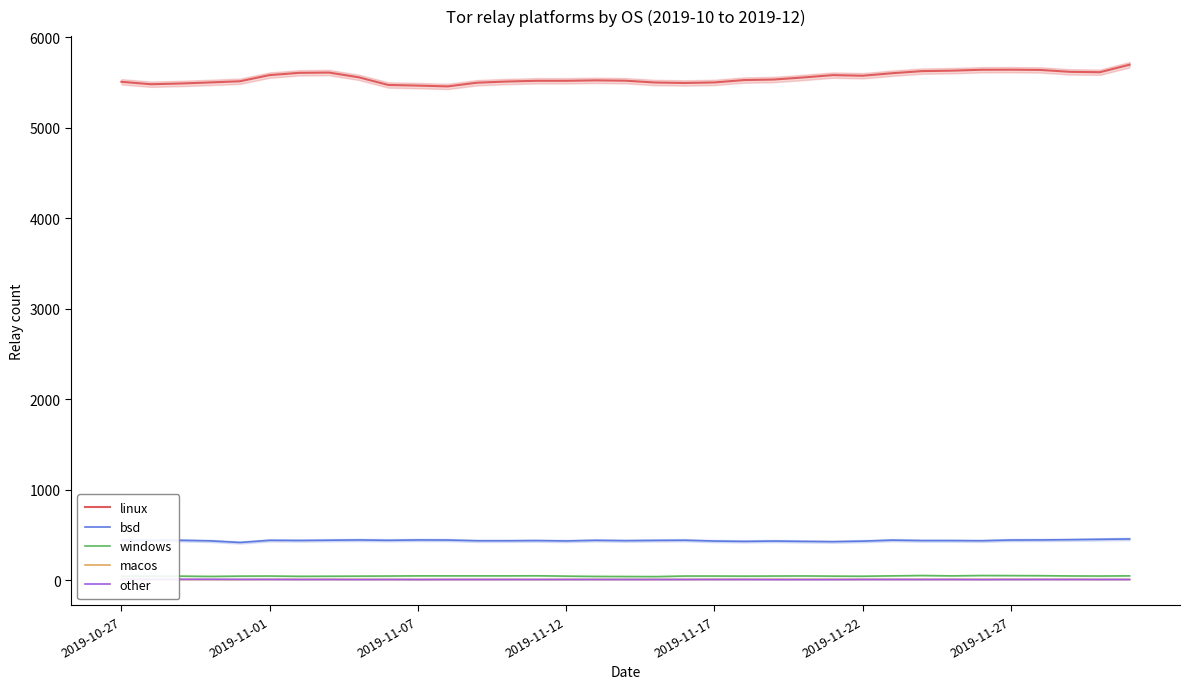

What are all the series names shown in the legend?

linux, bsd, windows, macos, other